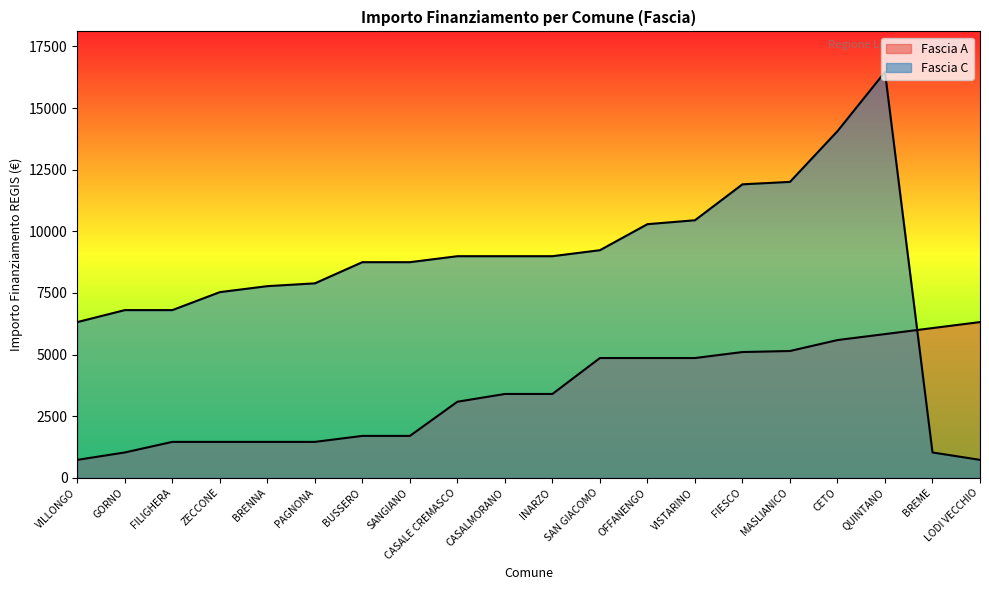

What is the average value of the Fascia C series?

8688